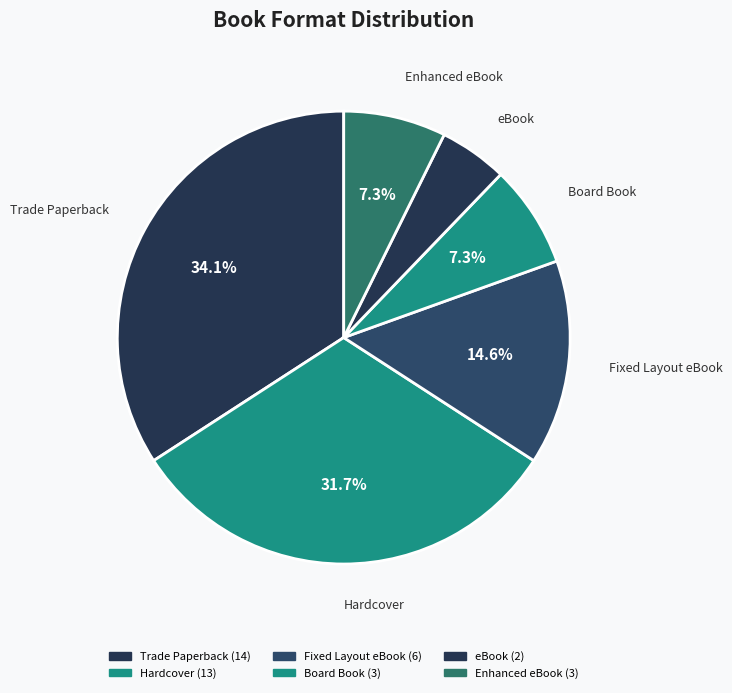

Count the number of slices in the pie.

6